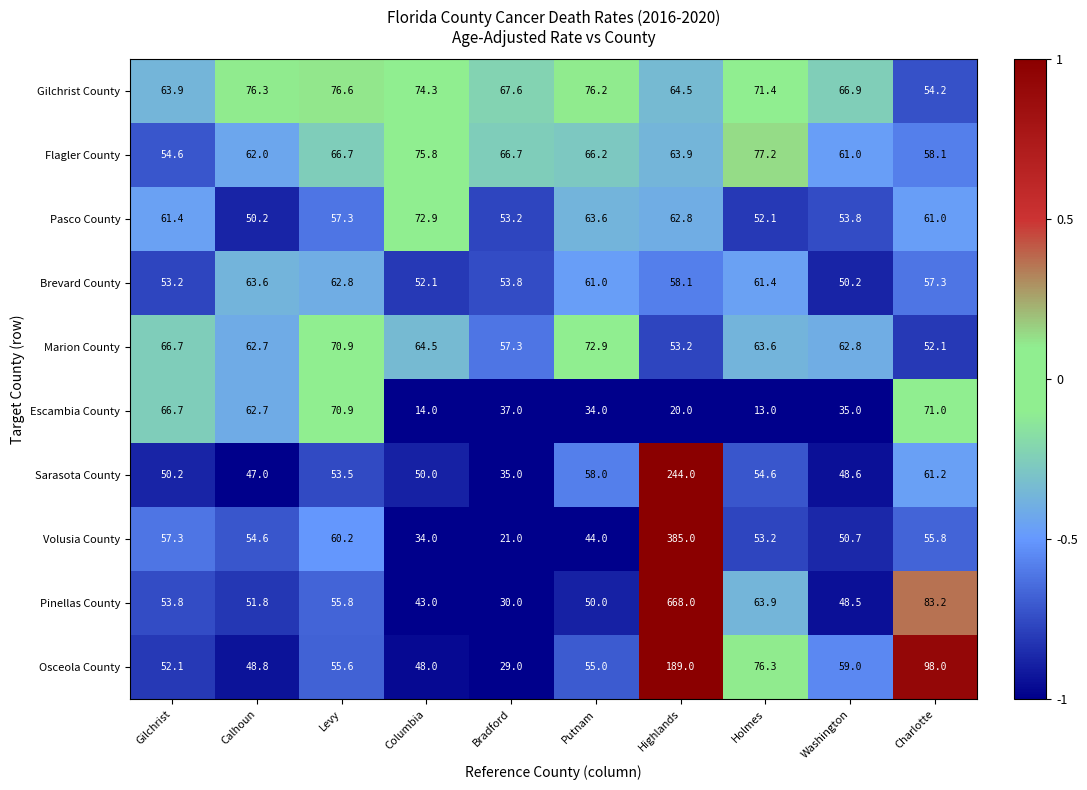

What is the difference between the maximum and second lowest values in the Flagler County series?

19.1